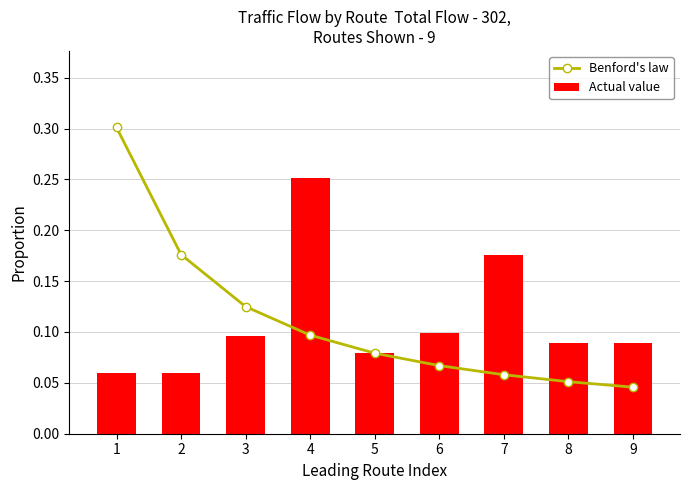

Is it true that Benford's law equals 0.0 at 4?

False